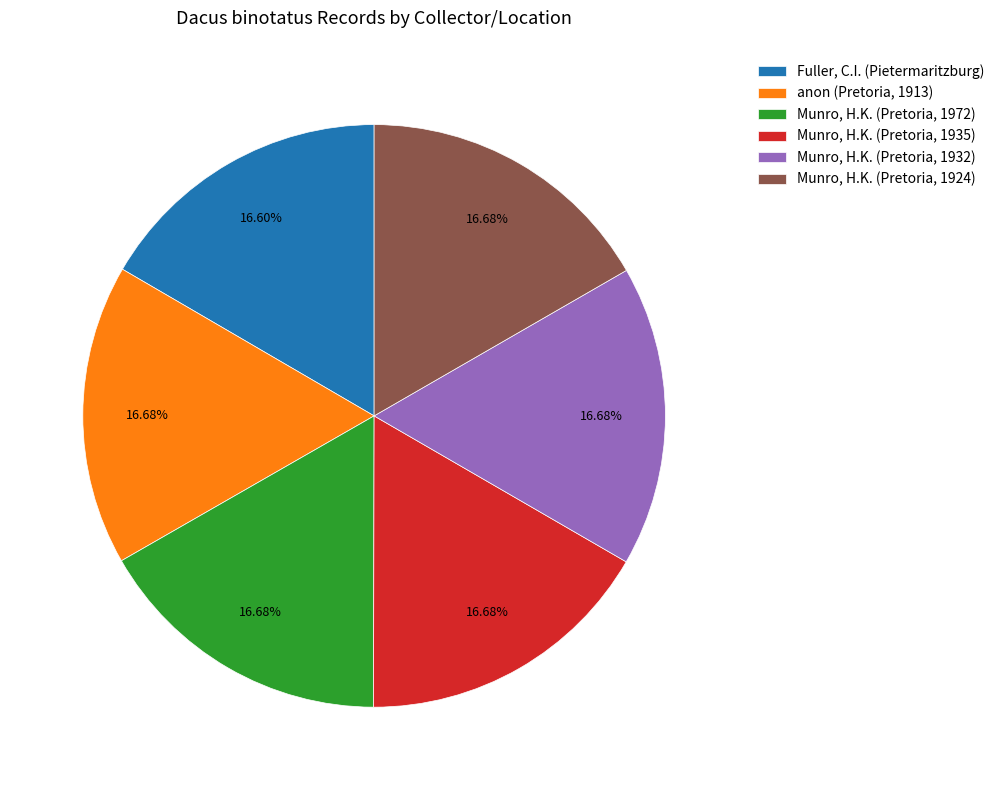

Is the sum of Munro, H.K. (Pretoria, 1972) and Fuller, C.I. (Pietermaritzburg) greater than half?

No